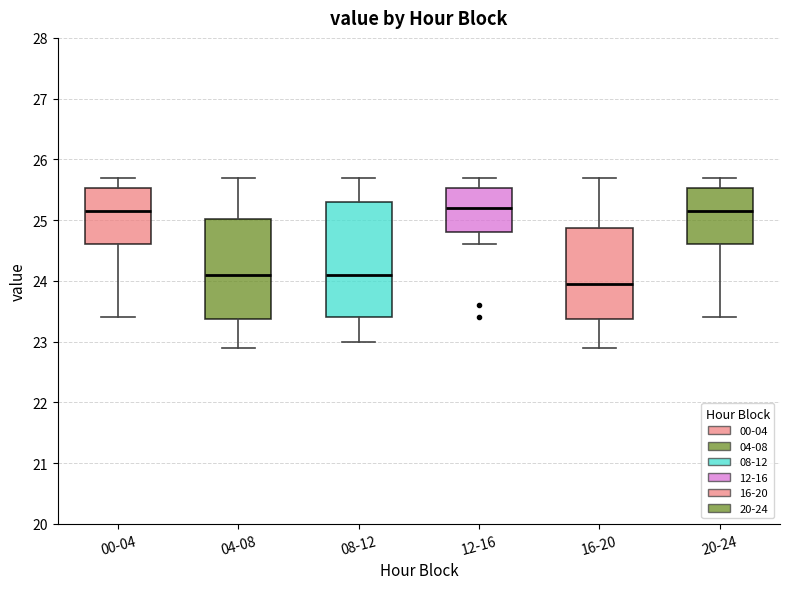

Reading left to right, transcribe this box plot: for each box, give where its median line is, the range the box spans, and where its two whiskers end, as read against the y-axis. The values are not printed on the chart, so give them approximately, as read against the axis.

00-04: median 25.2, box 24.6 to 25.5, whiskers 23.4 to 25.7
04-08: median 24.1, box 23.4 to 25.0, whiskers 22.9 to 25.7
08-12: median 24.1, box 23.4 to 25.3, whiskers 23.0 to 25.7
12-16: median 25.2, box 24.8 to 25.5, whiskers 24.6 to 25.7
16-20: median 24.0, box 23.4 to 24.9, whiskers 22.9 to 25.7
20-24: median 25.2, box 24.6 to 25.5, whiskers 23.4 to 25.7